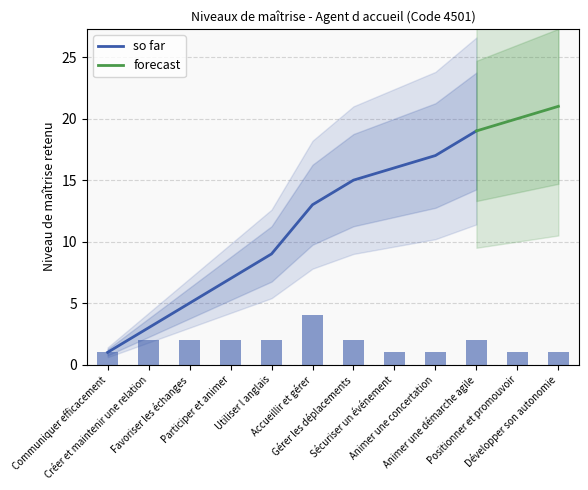

The value at Sécuriser un événement is 1. True or false?

False